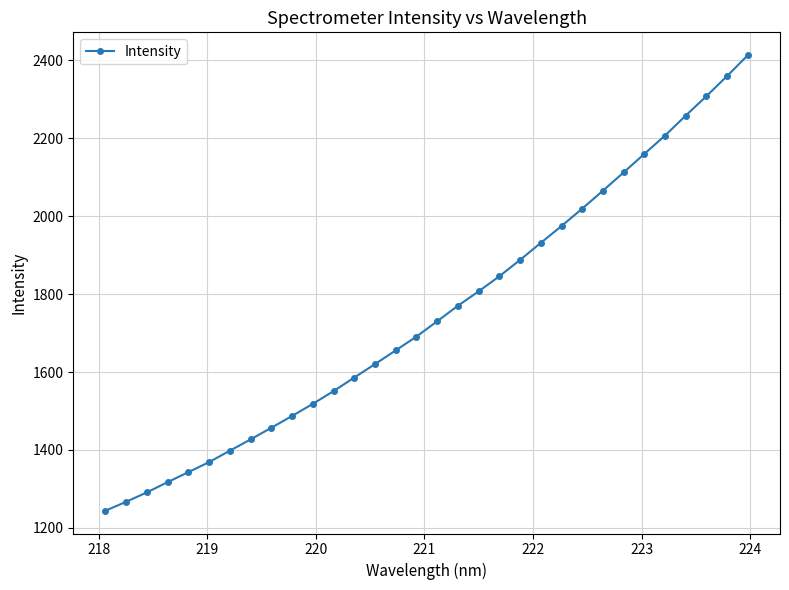

What is the sum of all values?

56070.6